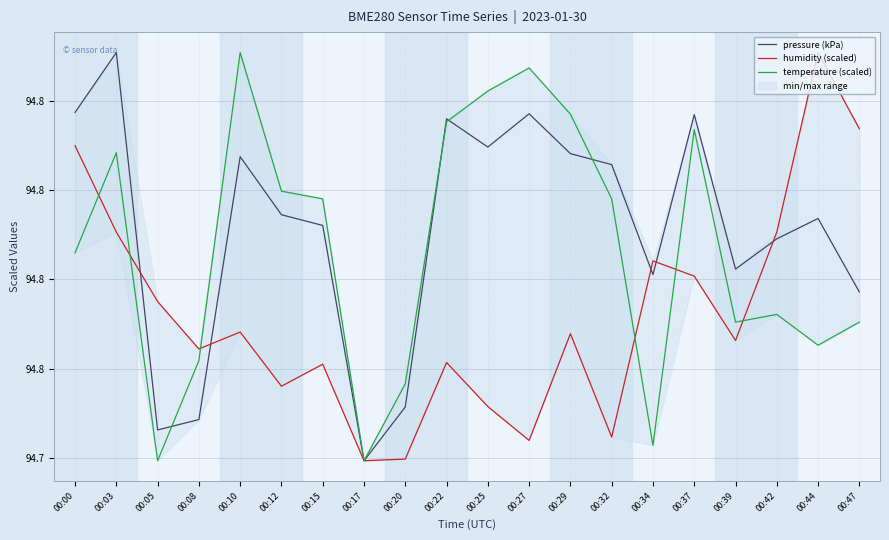

At which label is humidity (scaled) closest to 94?

00:17